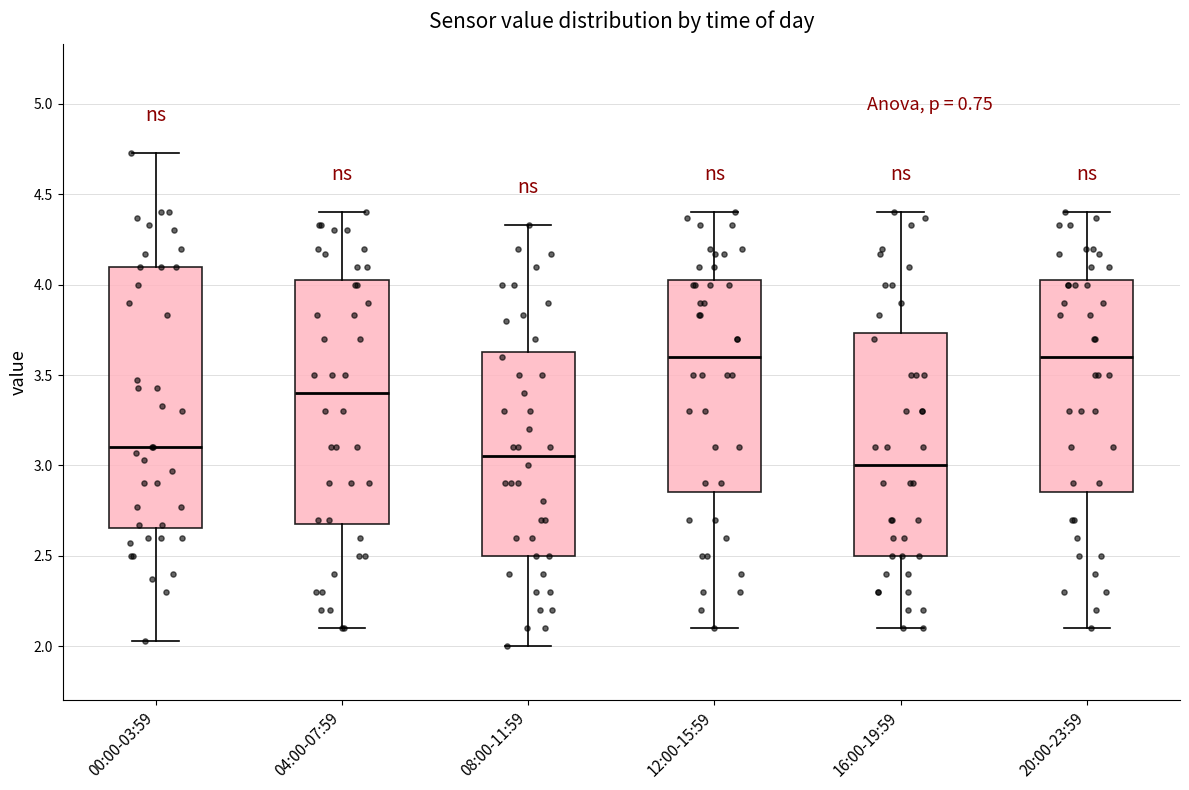

Where is the upper edge of the box for 04:00-07:59 on the y-axis? The values are not printed on the chart, so give them approximately, as read against the axis.

4.05